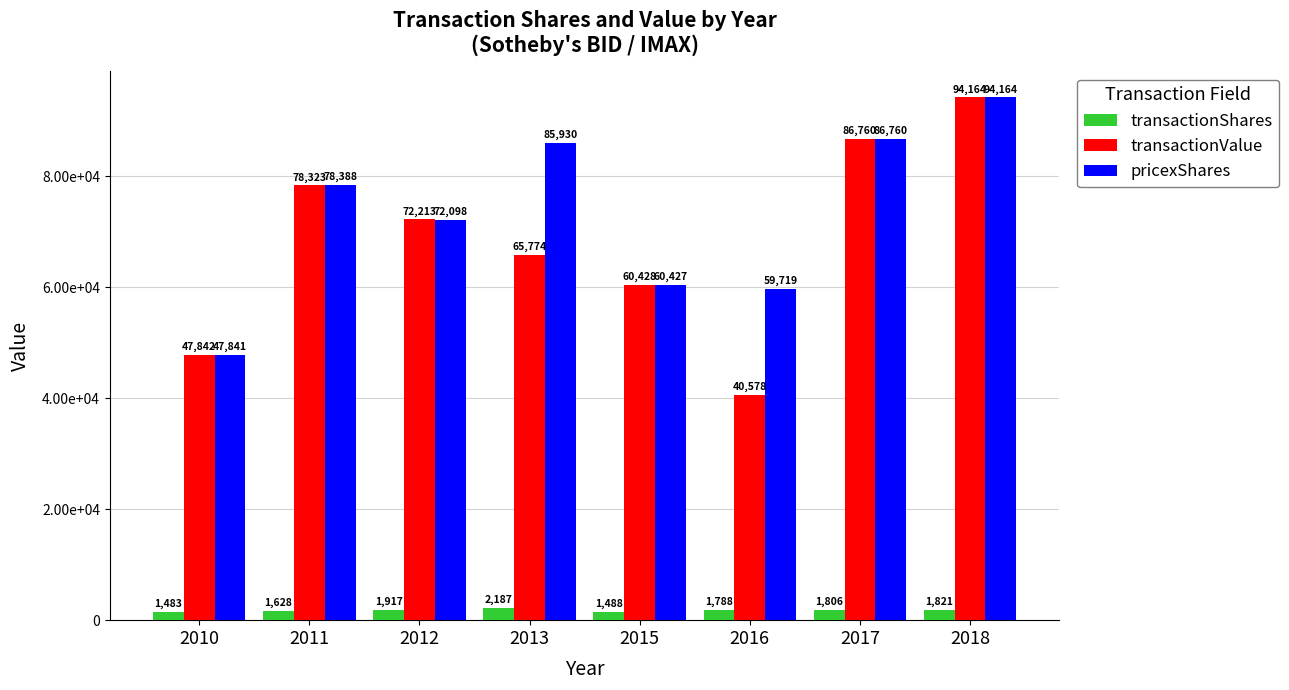

Reading left to right, what are all the values shown in this chart?

transactionShares: 1483	1628	1917	2187	1488	1788	1806	1821
transactionValue: 47842	78323	72213	65774	60428	40578	86760	94164
pricexShares: 47841	78388	72098	85930	60427	59719	86760	94164